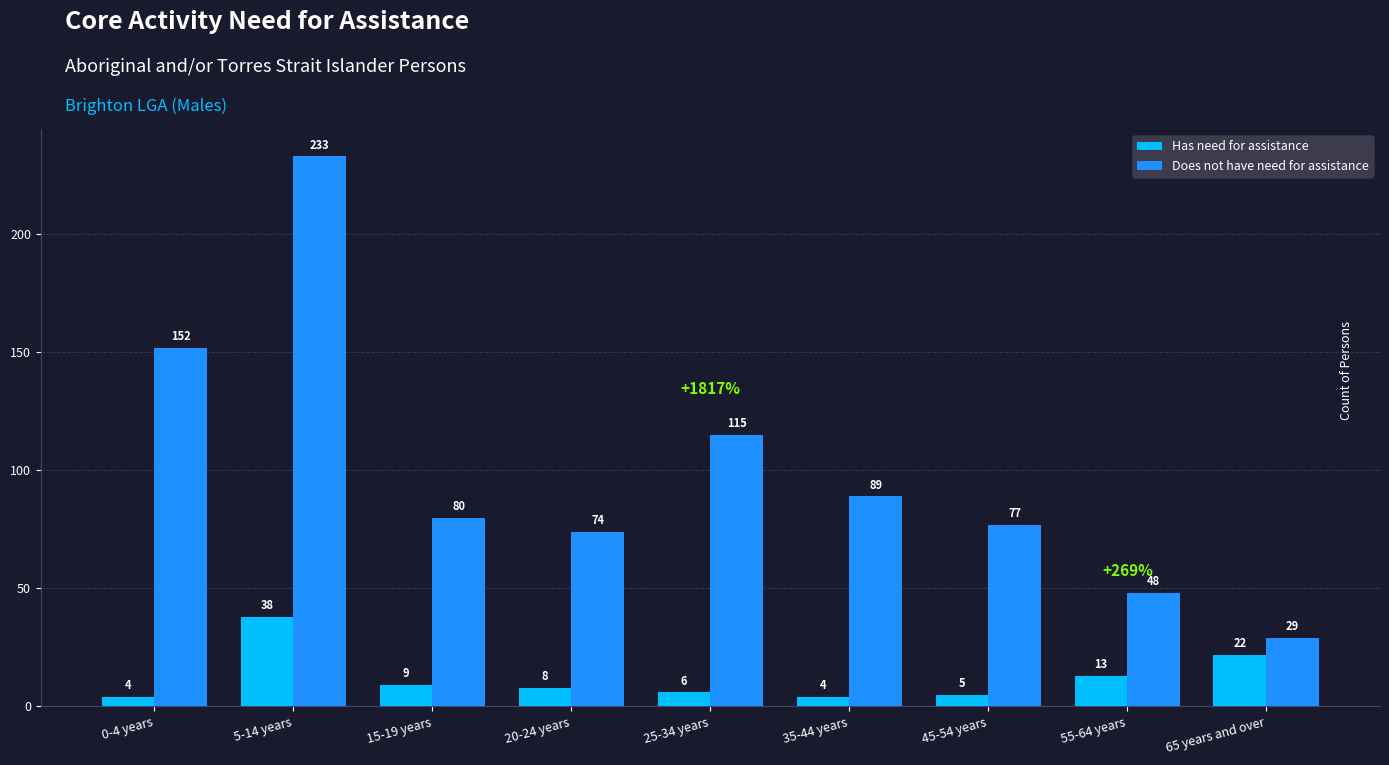

What is the difference between the second highest and second lowest values in the Does not have need for assistance series?

104